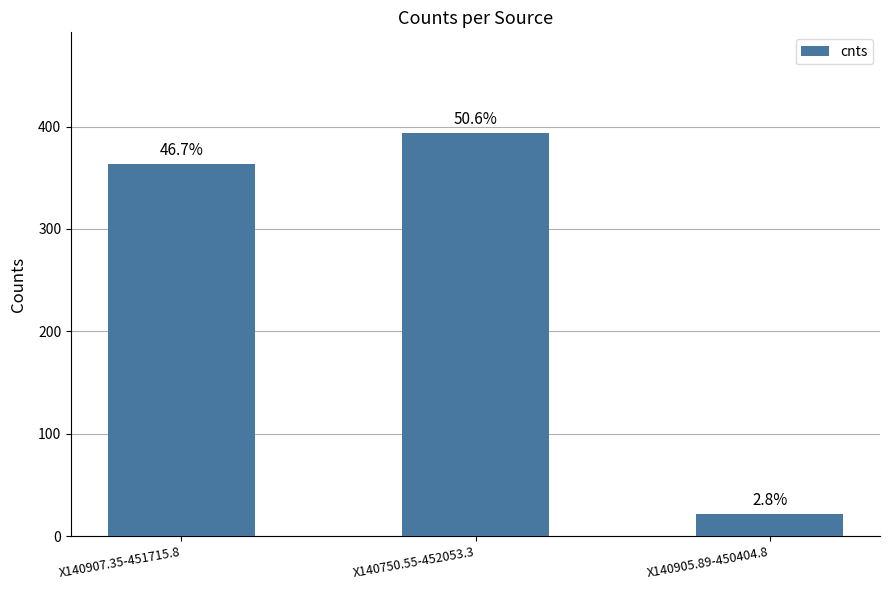

What is the ratio of the value at X140750.55-452053.3 to the value at X140905.89-450404.8?

18.2